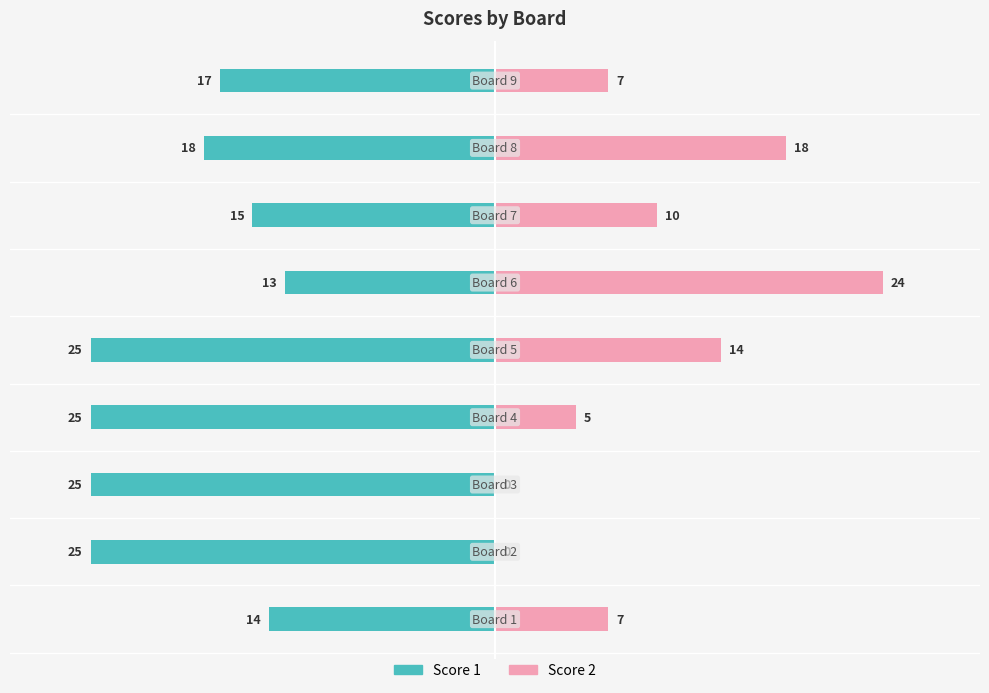

Rank the series at 0 from highest to lowest value.

Score 2, Score 1